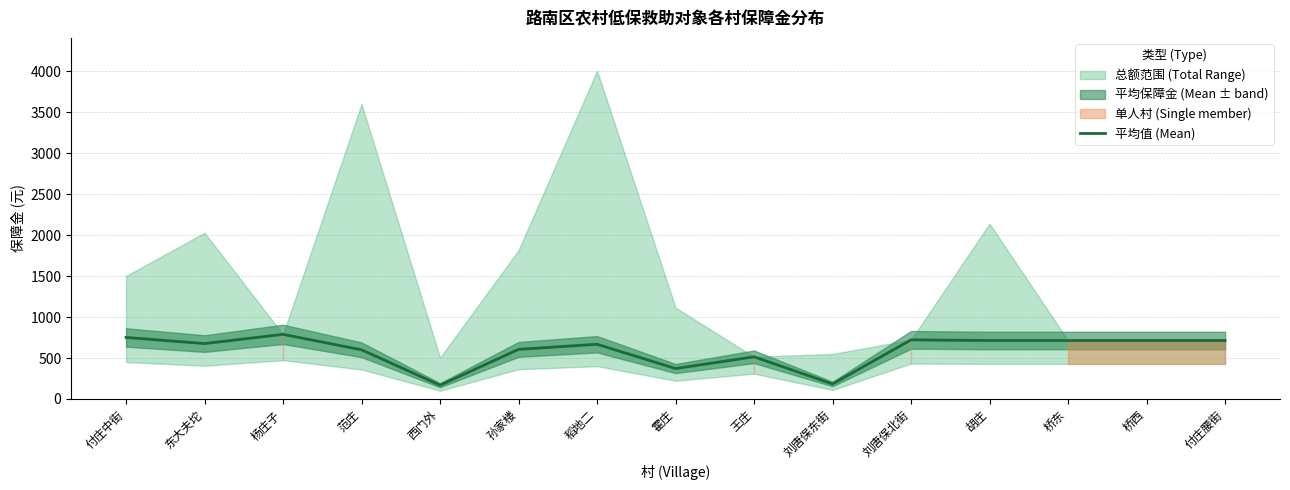

What is the maximum value for 平均值 (Mean)?

789.0